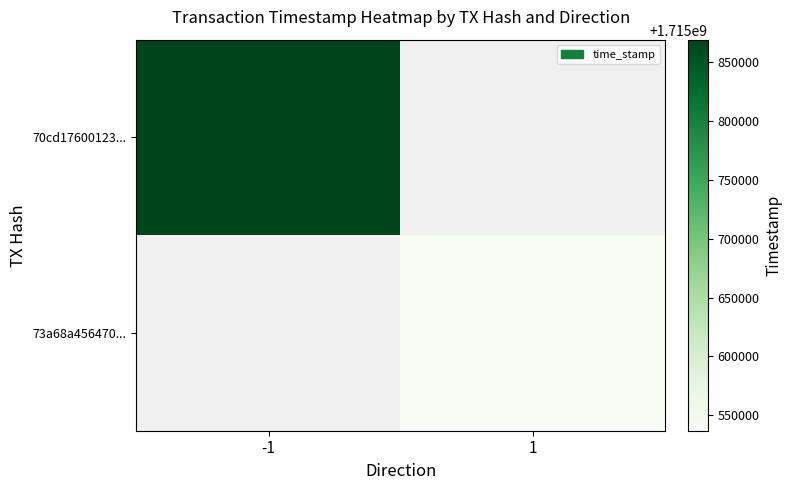

At how many categories does at least one series exceed 1715837704?

1